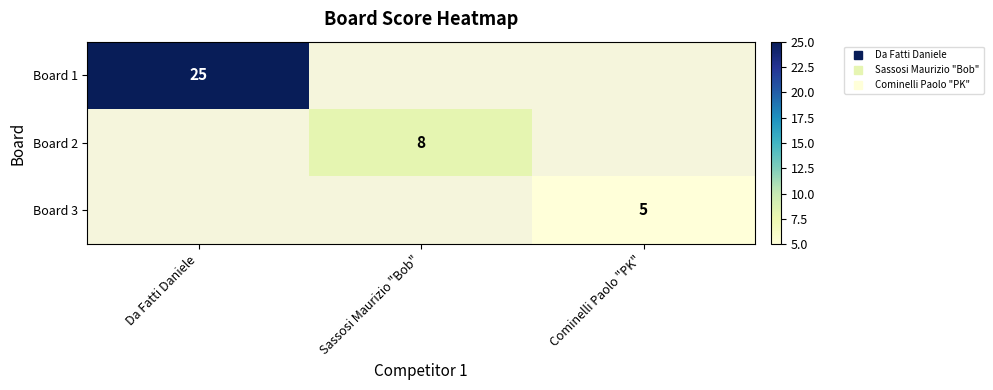

Count the number of data series in this chart.

3